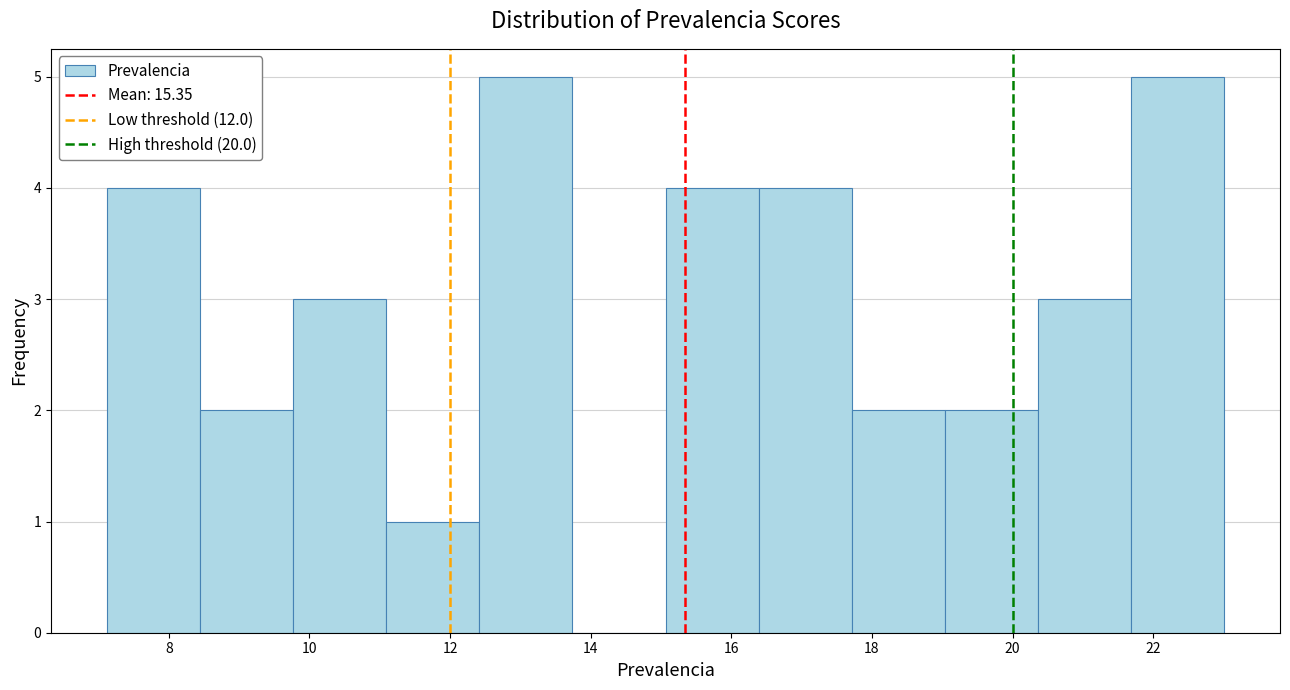

Reading left to right, list every bar in this chart as the range it spans on the x-axis followed by its height. Neither the bar edges nor the heights are printed on the chart, so give them approximately, as read against the axes.

7.2 to 8.4: 4
8.4 to 9.8: 2
9.8 to 11.0: 3
11.0 to 12.4: 1
12.4 to 13.8: 5
13.8 to 15.0: 0
15.0 to 16.4: 4
16.4 to 17.8: 4
17.8 to 19.0: 2
19.0 to 20.4: 2
20.4 to 21.6: 3
21.6 to 23.0: 5